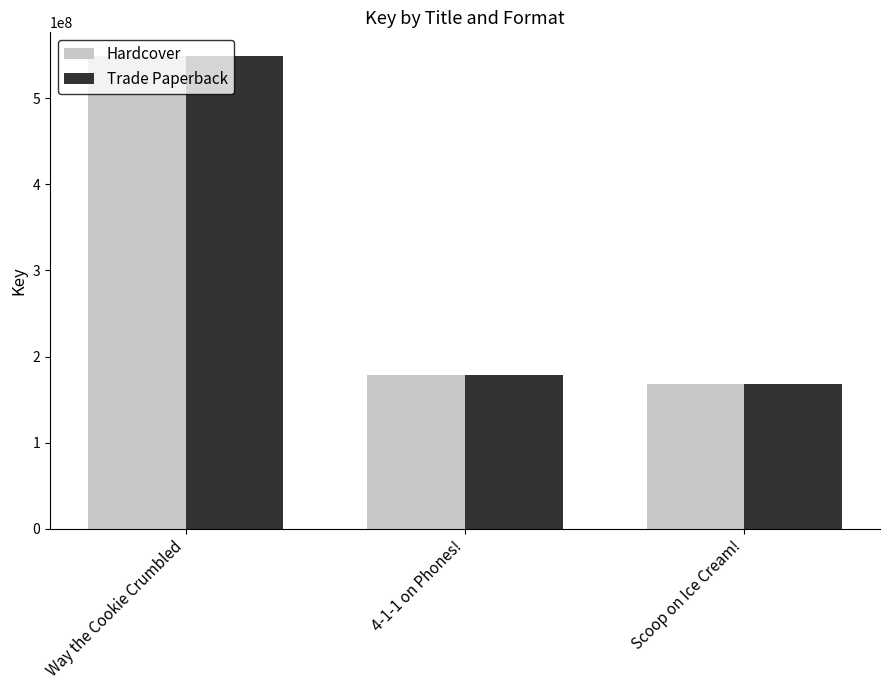

What is the value of the Trade Paperback bar at the 1st from the left?

549348171